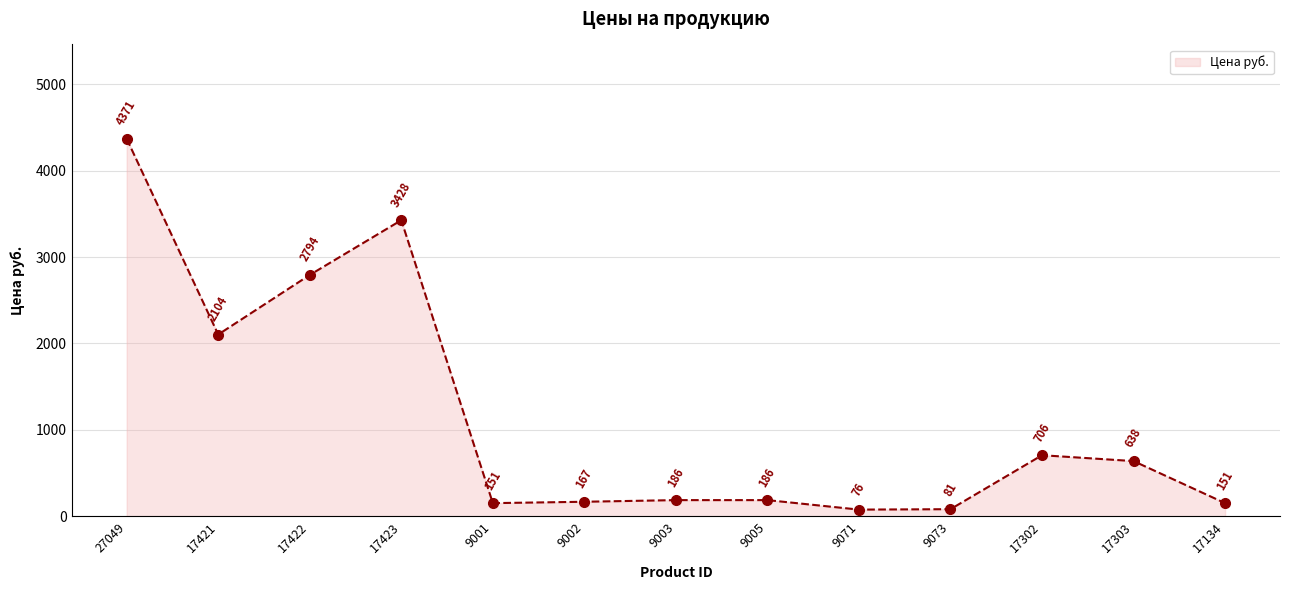

Which category has the lowest value across all series?

9071